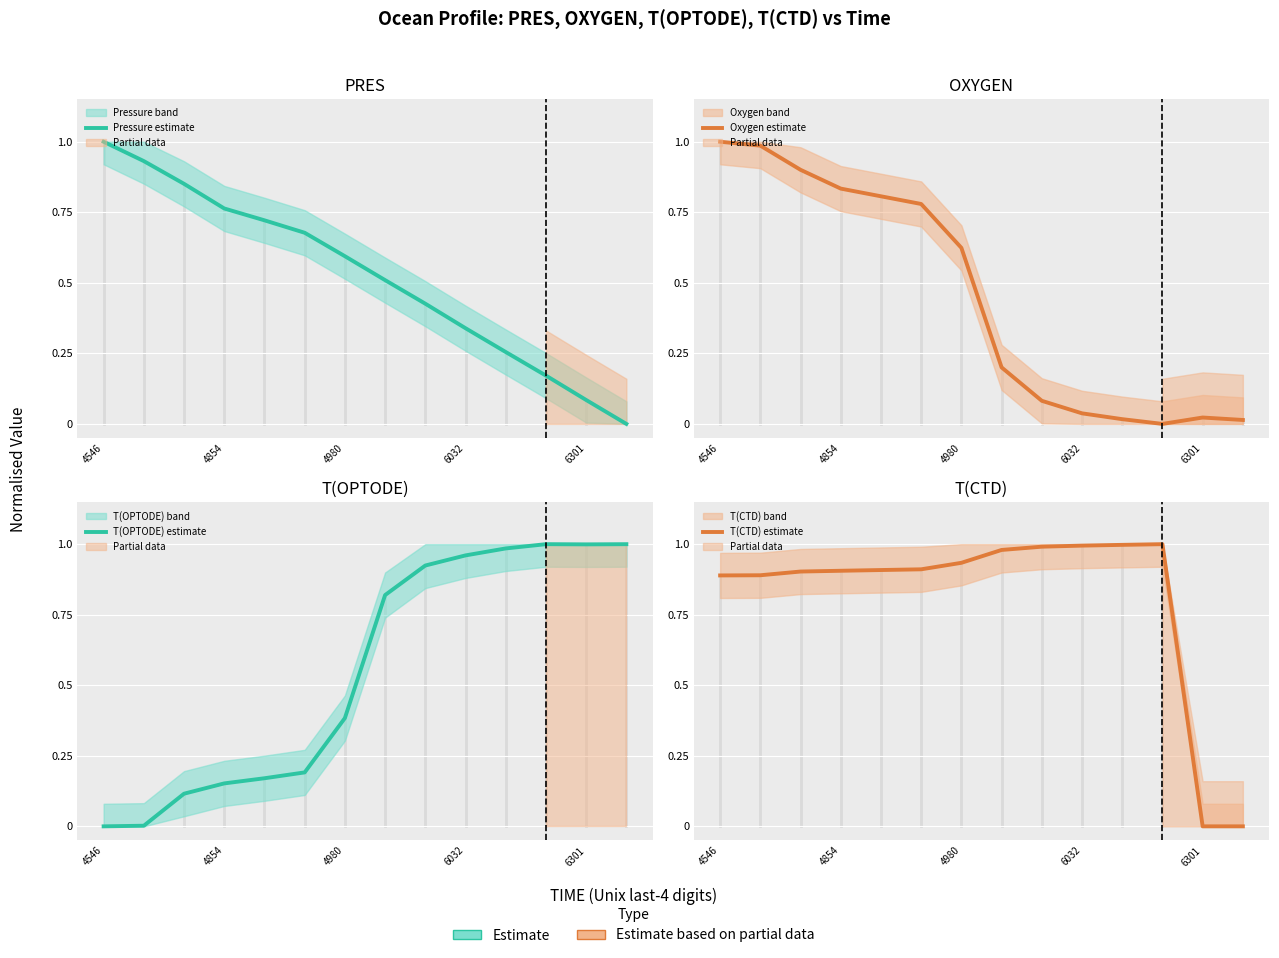

At which category does T(CTD) estimate reach its first local peak?

11